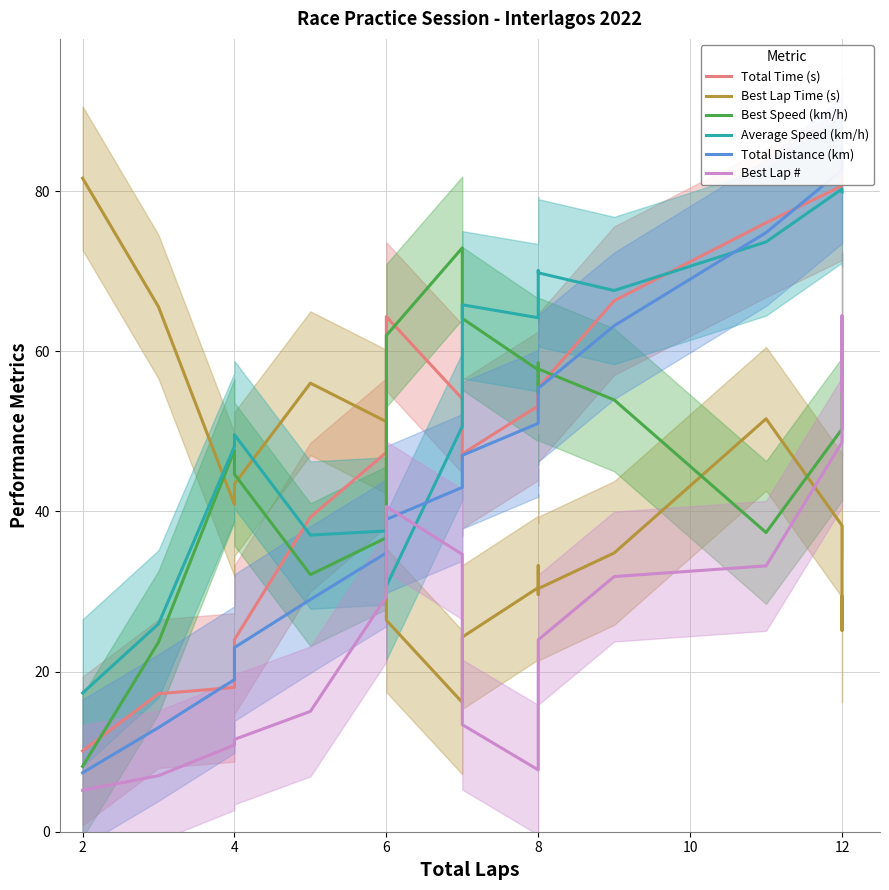

The Total Time (s) series shows 27.5 at 6. True or false?

False